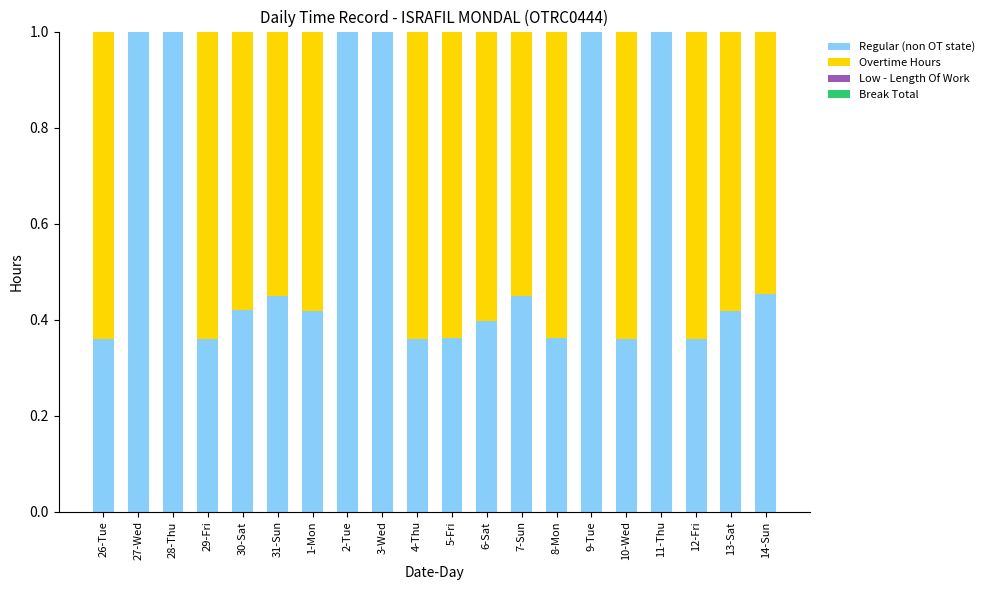

What is the maximum value for Regular (non OT state)?

1.0